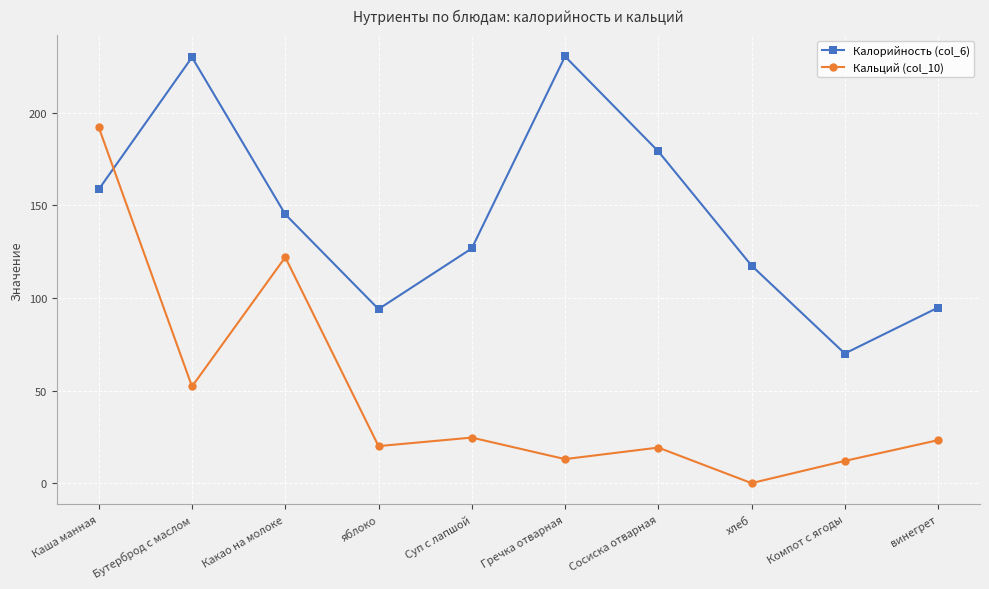

The value of Кальций (col_10) at Каша манная is 307.7. True or false?

False